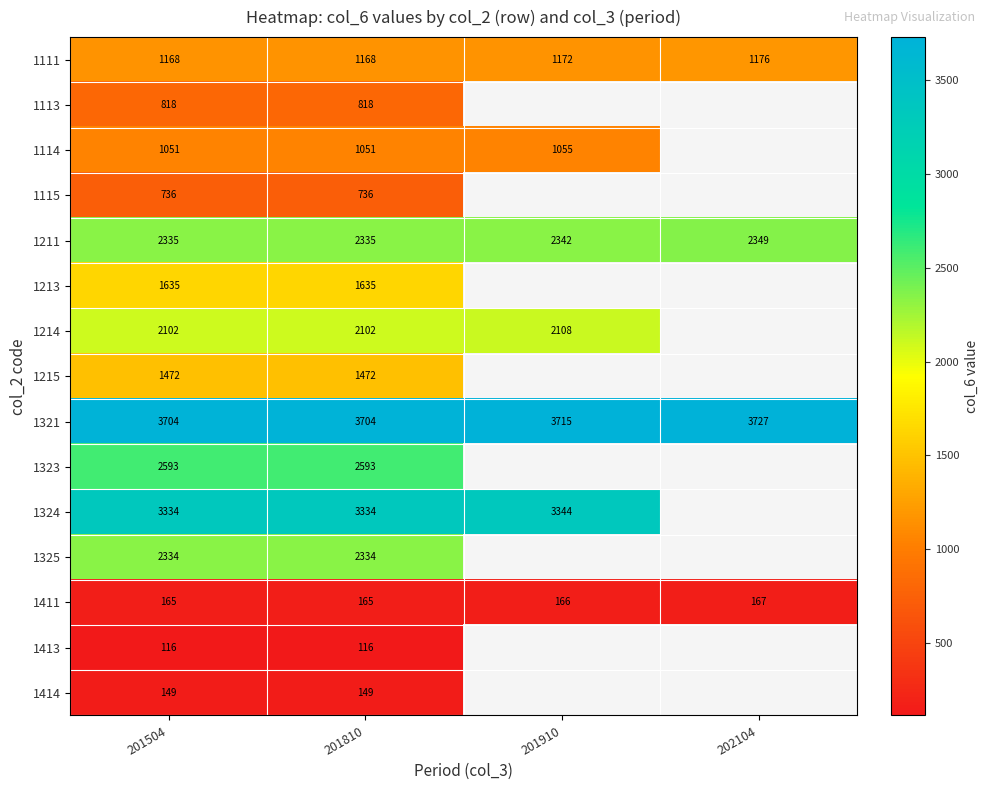

At 201810, list the series in order from largest to smallest.

1321, 1324, 1323, 1211, 1325, 1214, 1213, 1215, 1111, 1114, 1113, 1115, 1411, 1414, 1413